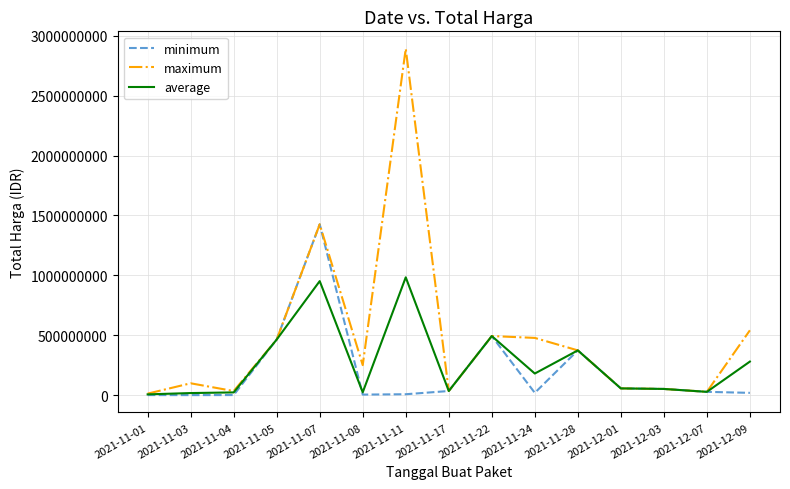

What is the highest value of the average series?

983354413